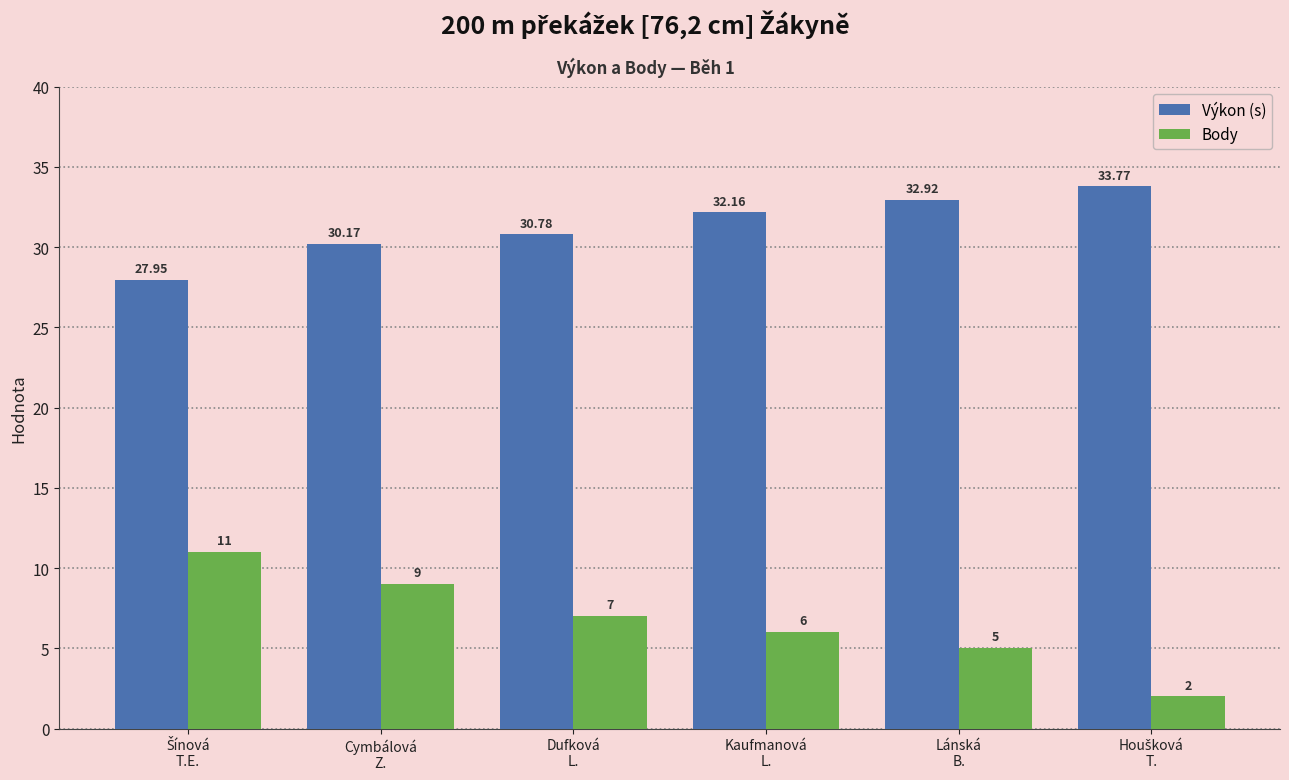

Which series has the largest range (max minus min)?

Body